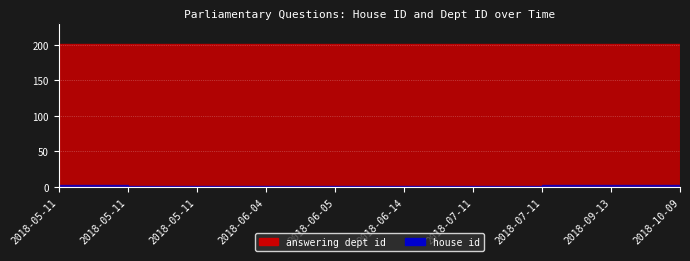

Does the chart display data point markers on the line(s)?

No